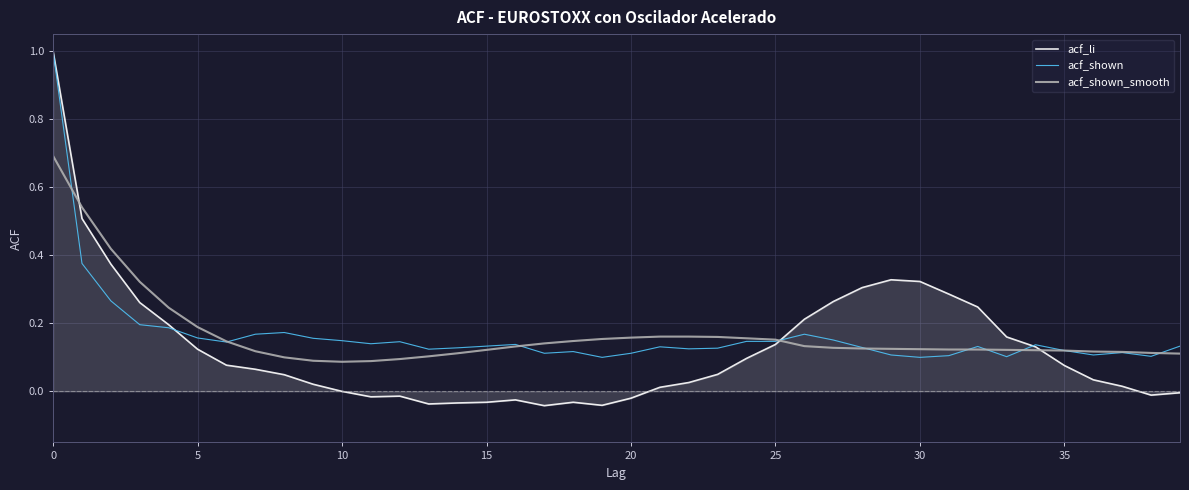

True or false: acf_shown and acf_li cross at least once.

True